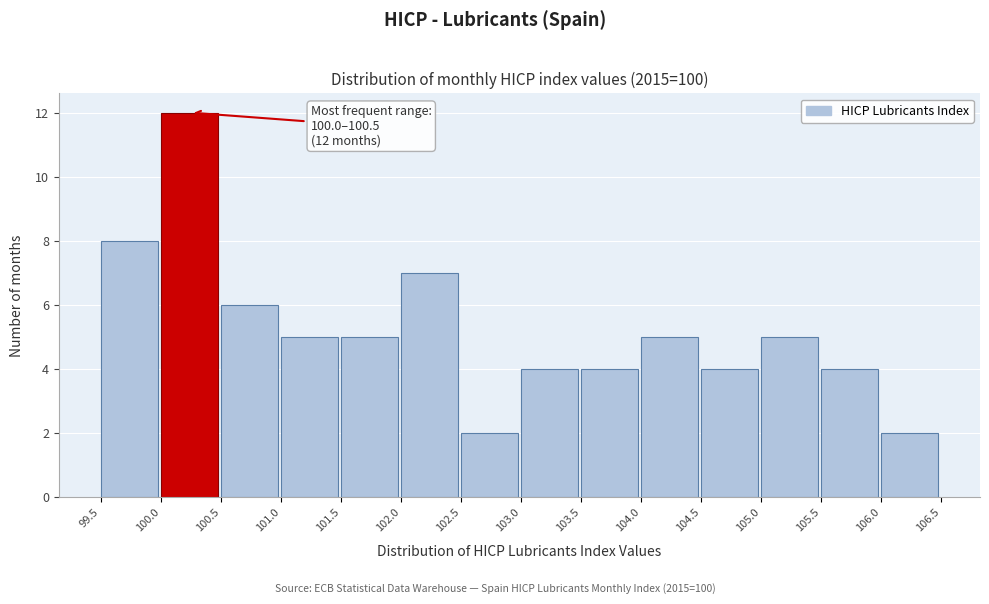

Which range on the x-axis has the tallest bar?

100.0 to 100.5